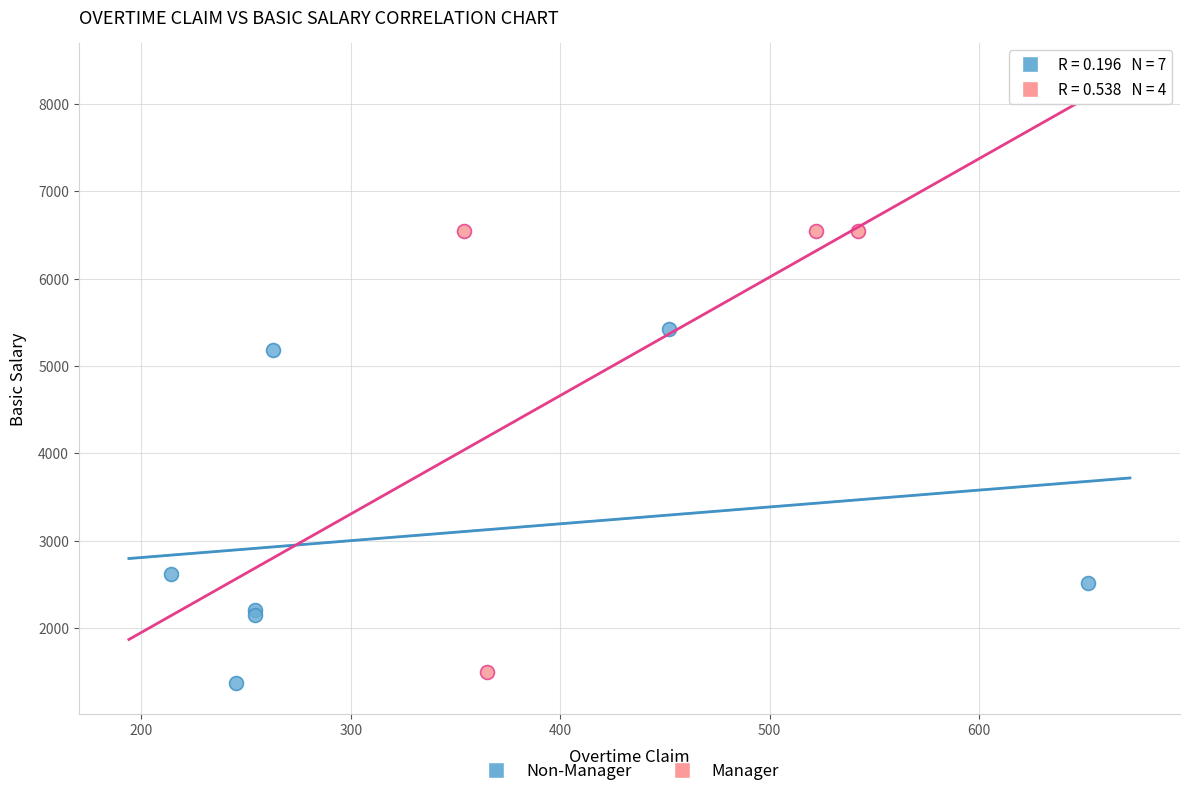

Which series contains the lowest Y value?

Non-Manager